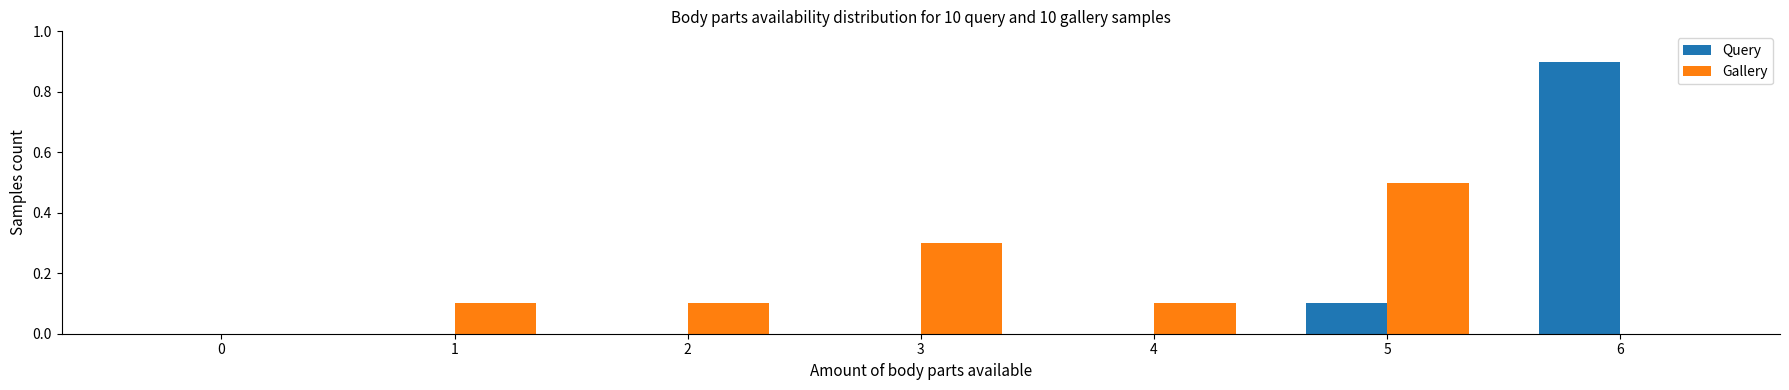

At which category is the sum across all series the highest?

6